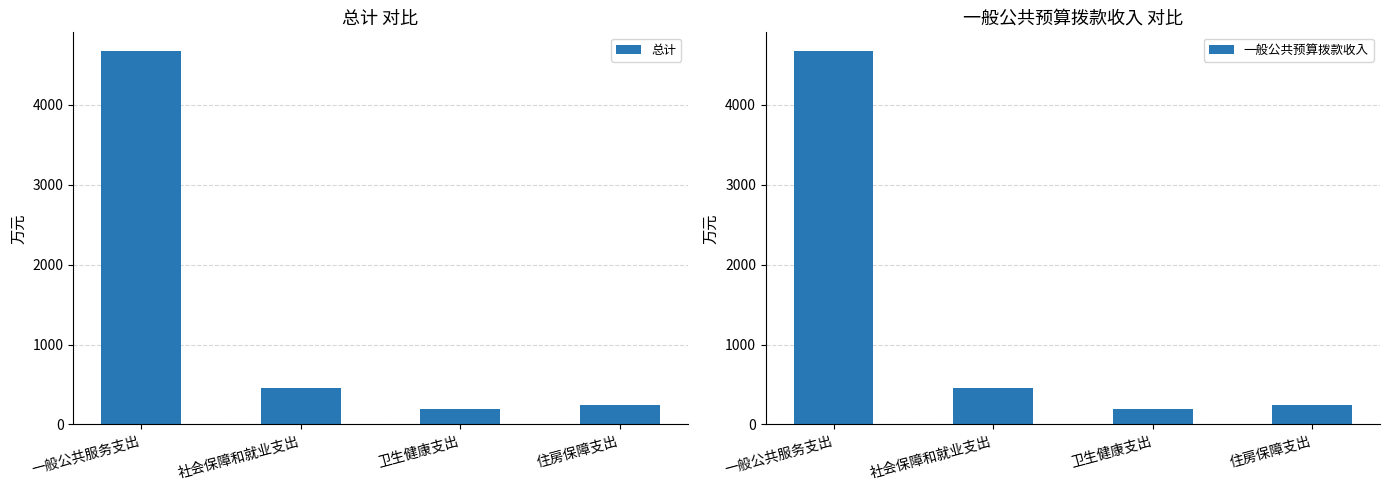

What is the label of the 4th bar from the left?

住房保障支出